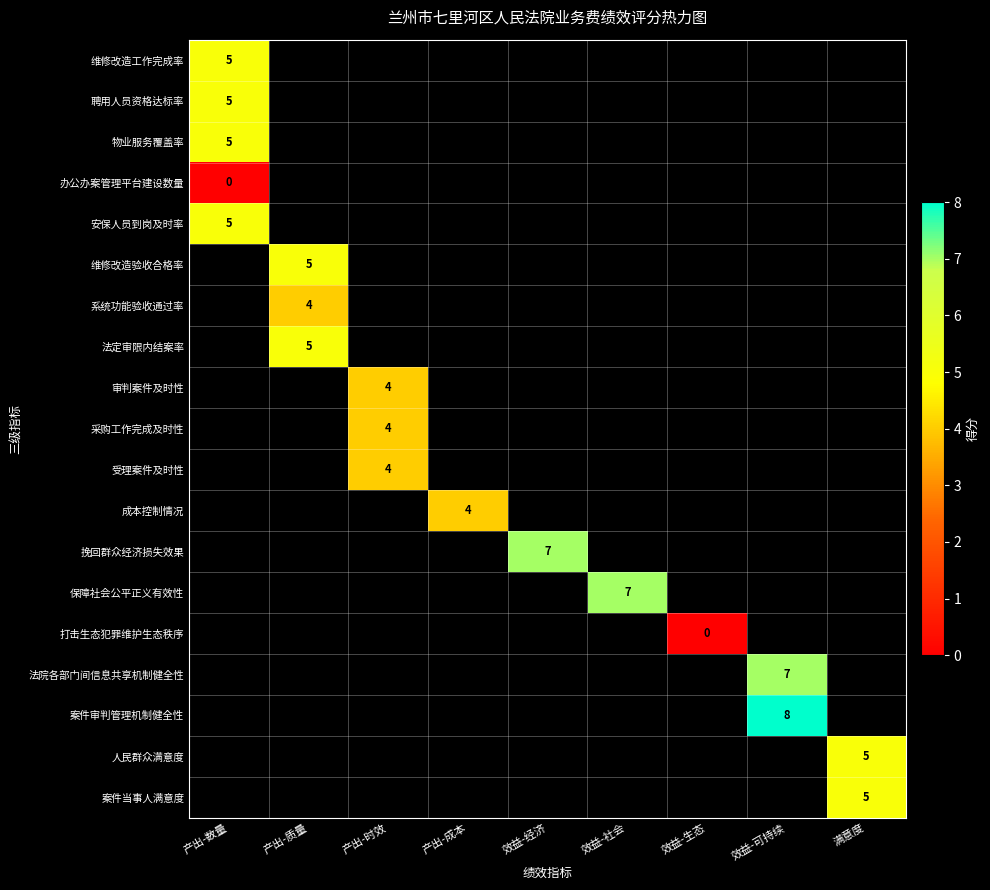

How many distinct data groups are displayed?

19